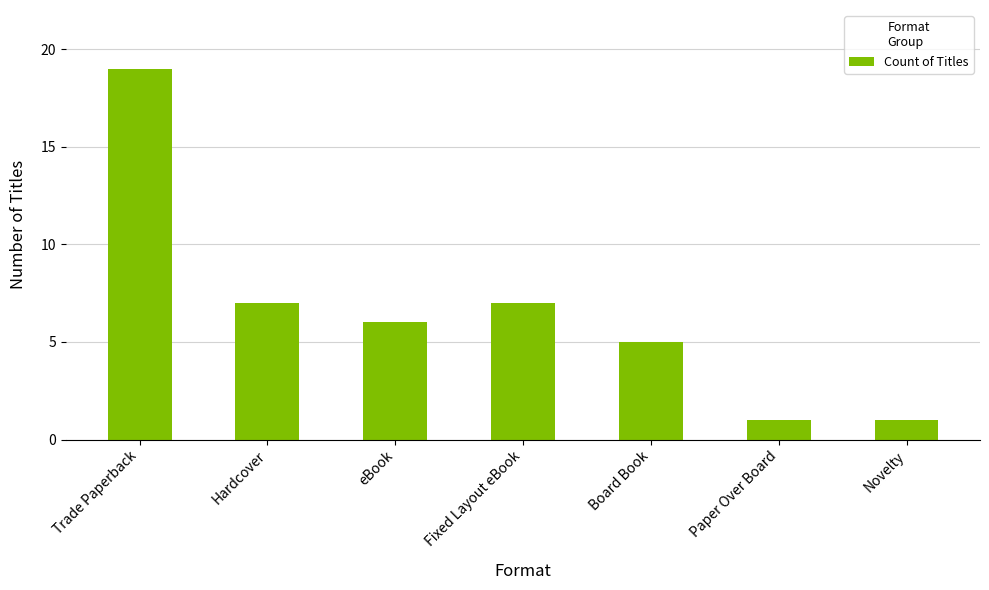

What is the sum of all values?

46